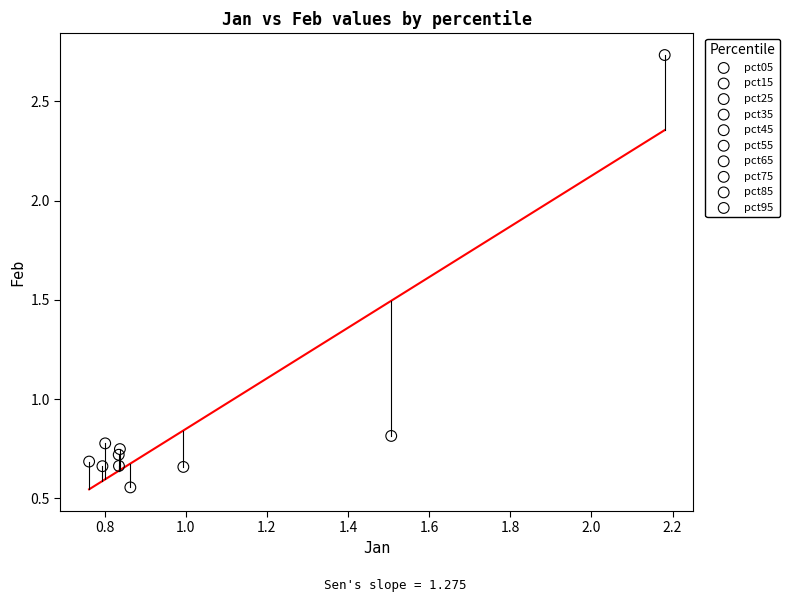

What are all the series names shown in the legend?

pct05, pct15, pct25, pct35, pct45, pct55, pct65, pct75, pct85, pct95